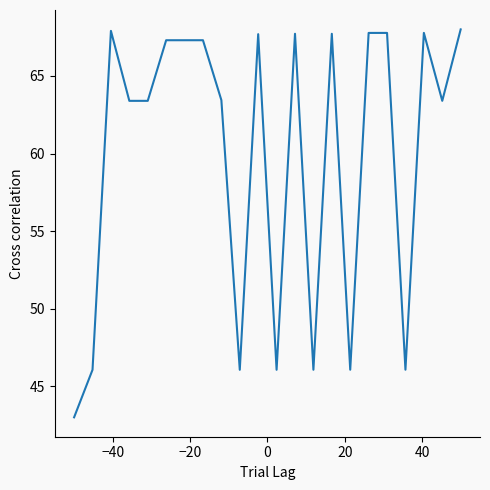

What is the difference between the maximum and minimum values?

25.0